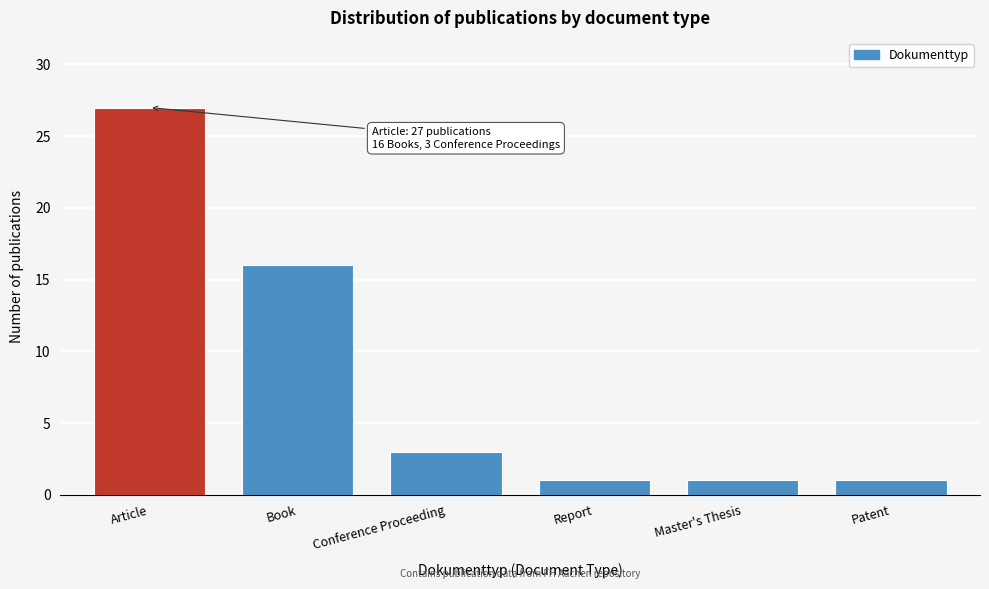

Reading right to left, what are all the values shown in this chart?

1	1	1	3	16	27